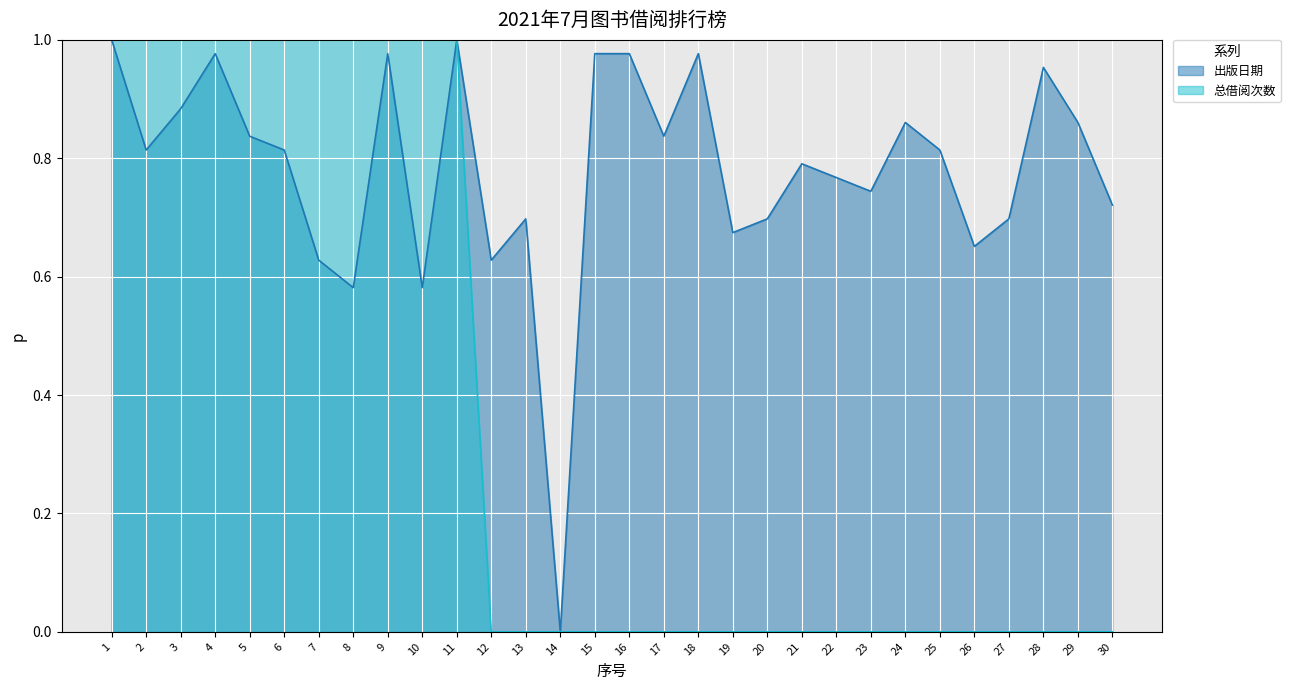

What is the difference between the highest and lowest values at 22?

0.8